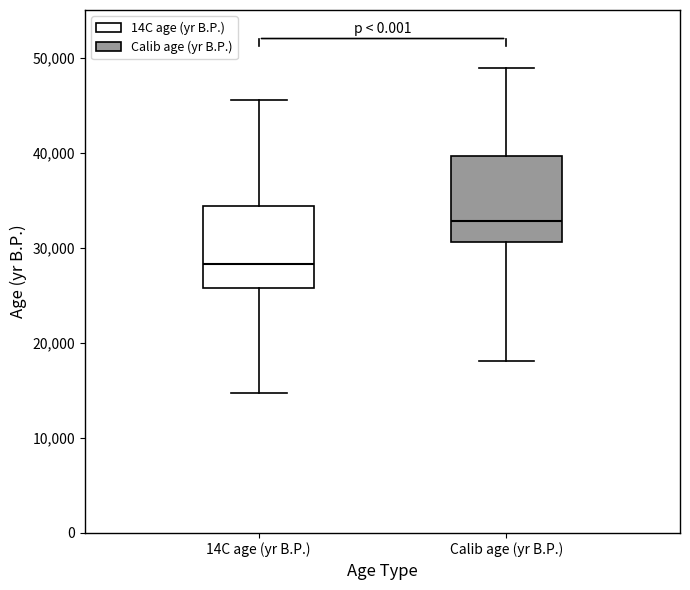

Reading left to right, transcribe this box plot: for each box, give where its median line is, the range the box spans, and where its two whiskers end, as read against the y-axis. The values are not printed on the chart, so give them approximately, as read against the axis.

14C age (yr B.P.): median 28000, box 26000 to 34000, whiskers 15000 to 46000
Calib age (yr B.P.): median 33000, box 31000 to 40000, whiskers 18000 to 49000